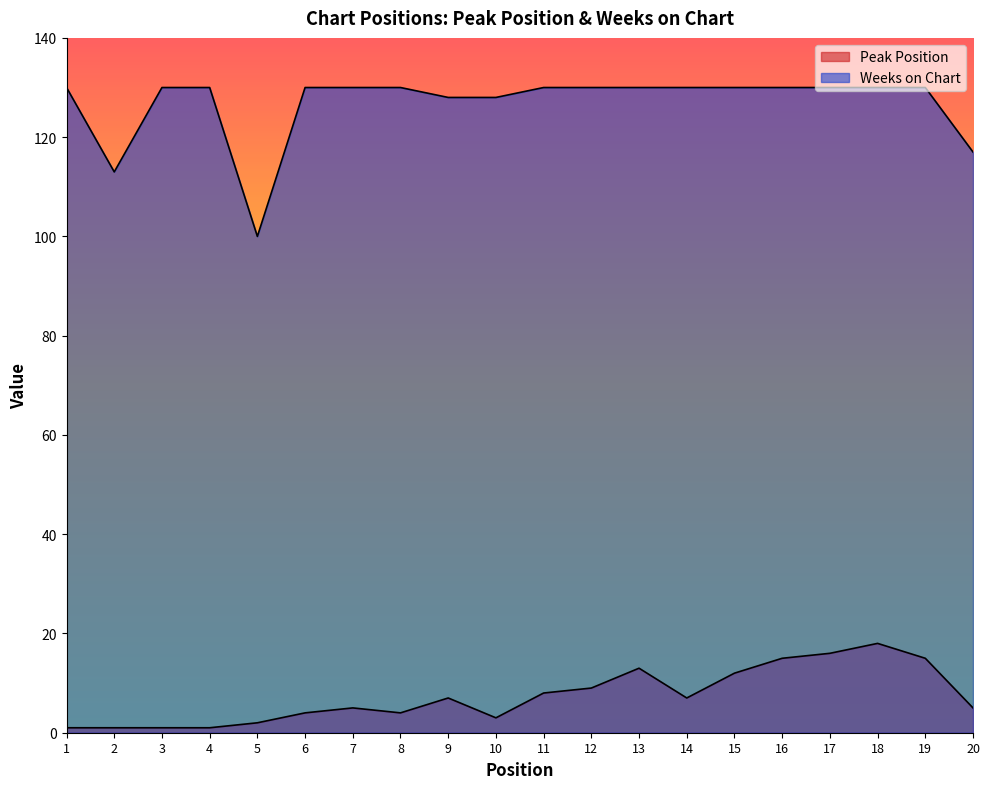

Reading left to right, list all the values displayed in this chart.

Peak Position: 1=1	2=1	3=1	4=1	5=2	6=4	7=5	8=4	9=7	10=3	11=8	12=9	13=13	14=7	15=12	16=15	17=16	18=18	19=15	20=5
Weeks on Chart: 1=130	2=113	3=130	4=130	5=100	6=130	7=130	8=130	9=128	10=128	11=130	12=130	13=130	14=130	15=130	16=130	17=130	18=130	19=130	20=117